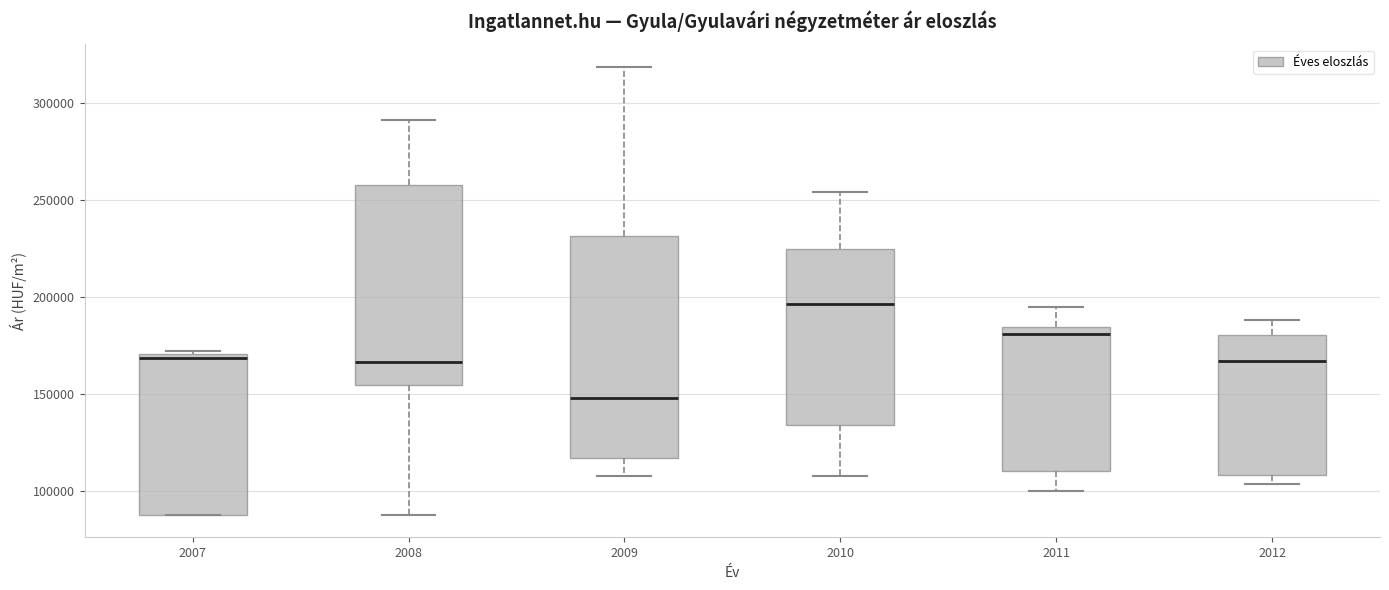

Reading left to right, read every box against the y-axis: the position of its median line, the range the box covers, and the ends of its whiskers. The values are not printed on the chart, so give them approximately, as read against the axis.

2007: median 170000 (just below the box's upper edge), box 90000 to 170000, whiskers 90000 to 170000 (just above the box's upper edge)
2008: median 165000, box 155000 to 260000, whiskers 90000 to 290000
2009: median 150000, box 115000 to 230000, whiskers 105000 to 320000
2010: median 195000, box 135000 to 225000, whiskers 105000 to 255000
2011: median 180000, box 110000 to 185000, whiskers 100000 to 195000
2012: median 165000, box 110000 to 180000, whiskers 105000 to 190000